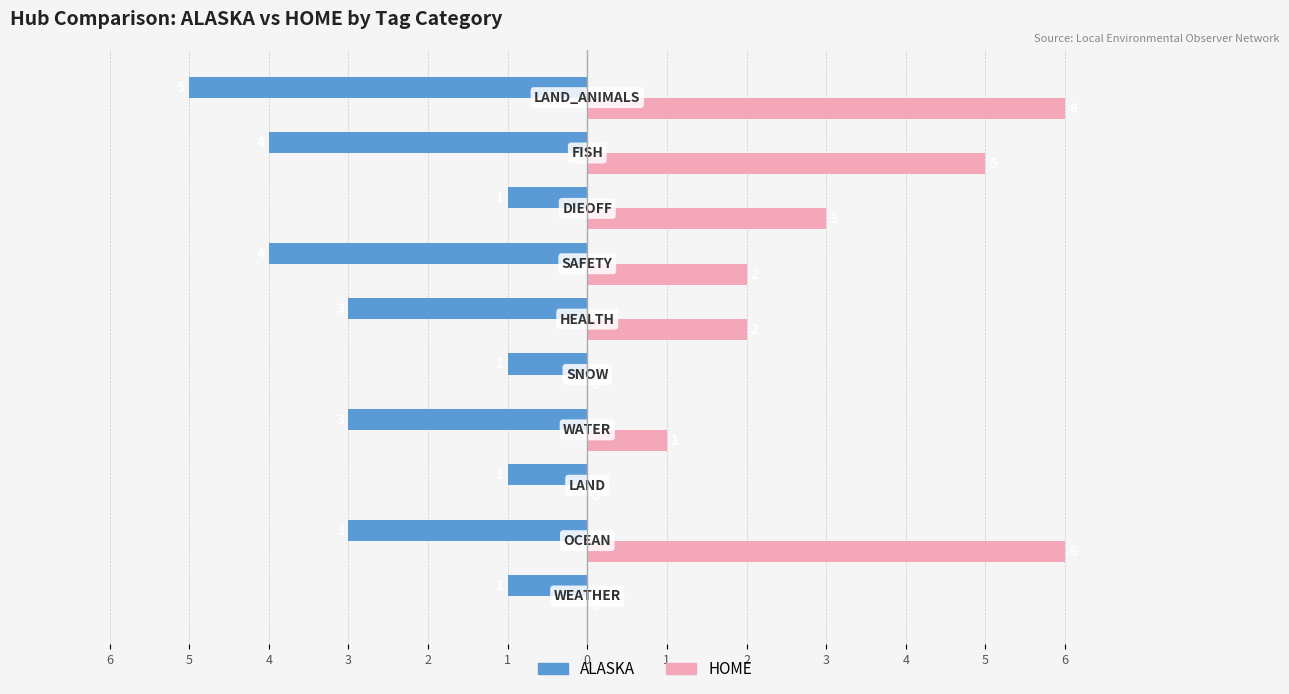

What are all the series names shown in the legend?

ALASKA, HOME